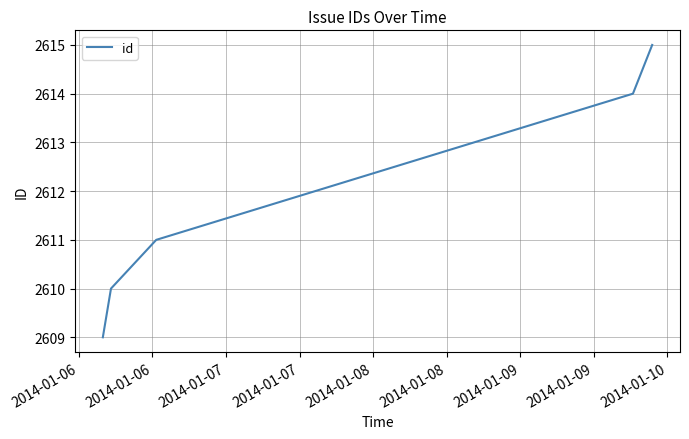

Reading right to left, transcribe all the data shown in this chart.

2615	2614	2611	2610	2609